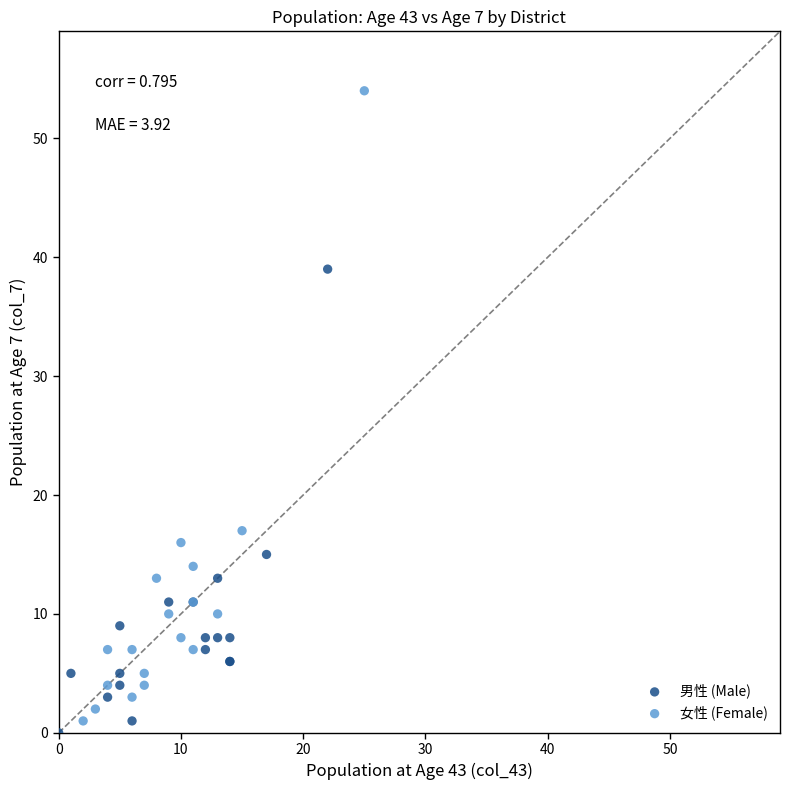

Which series has the largest Y range (max minus min)?

女性 (Female)